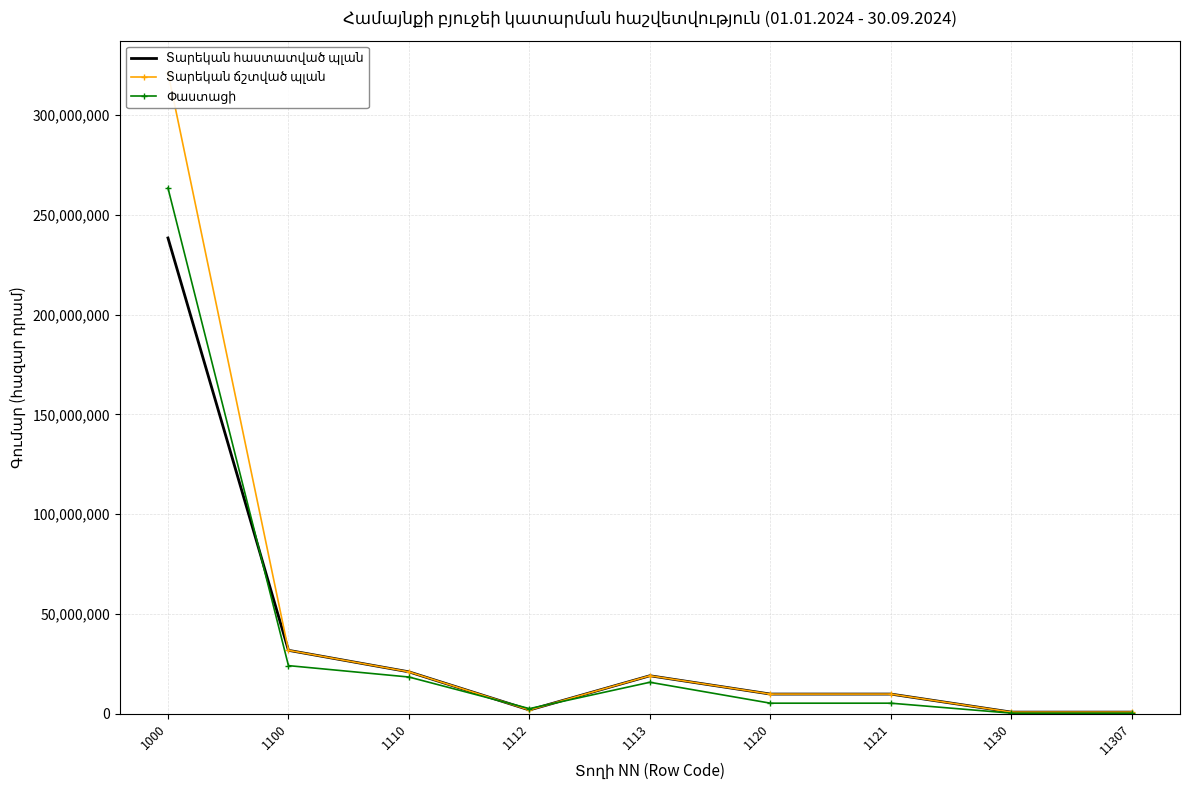

How many lines are shown in the chart?

3